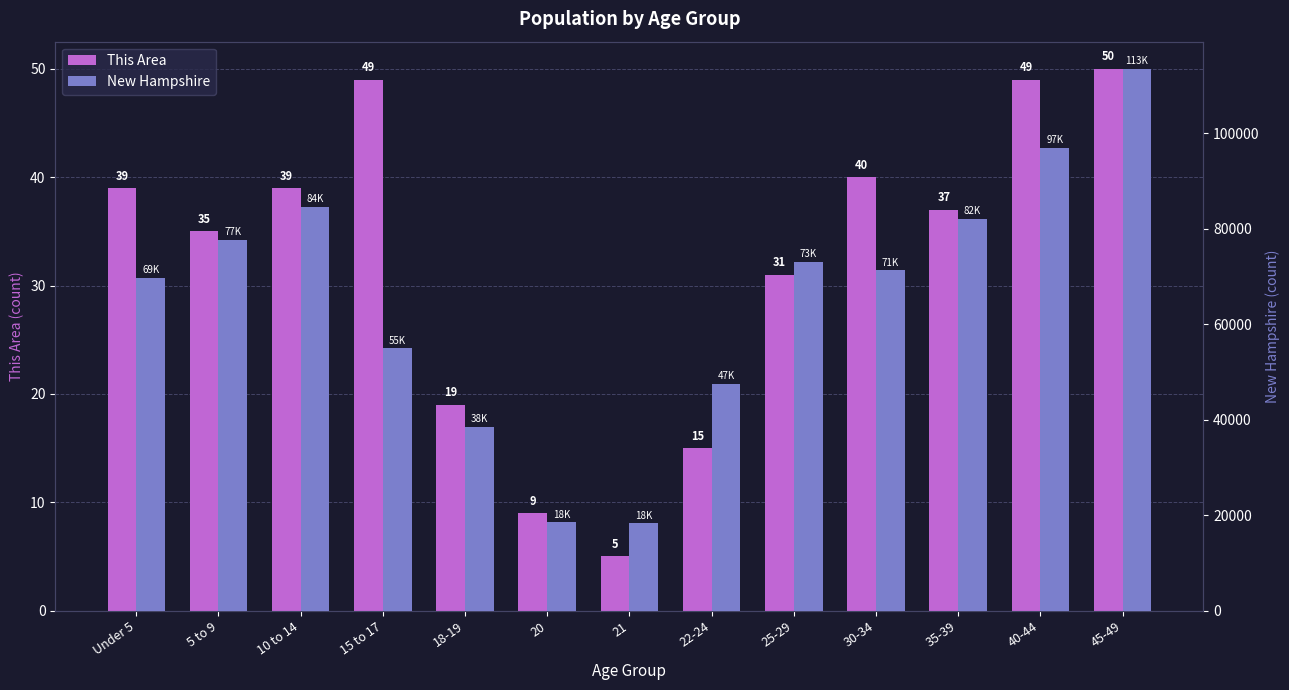

What is the value of the This Area bar at the 3rd from the left?

39